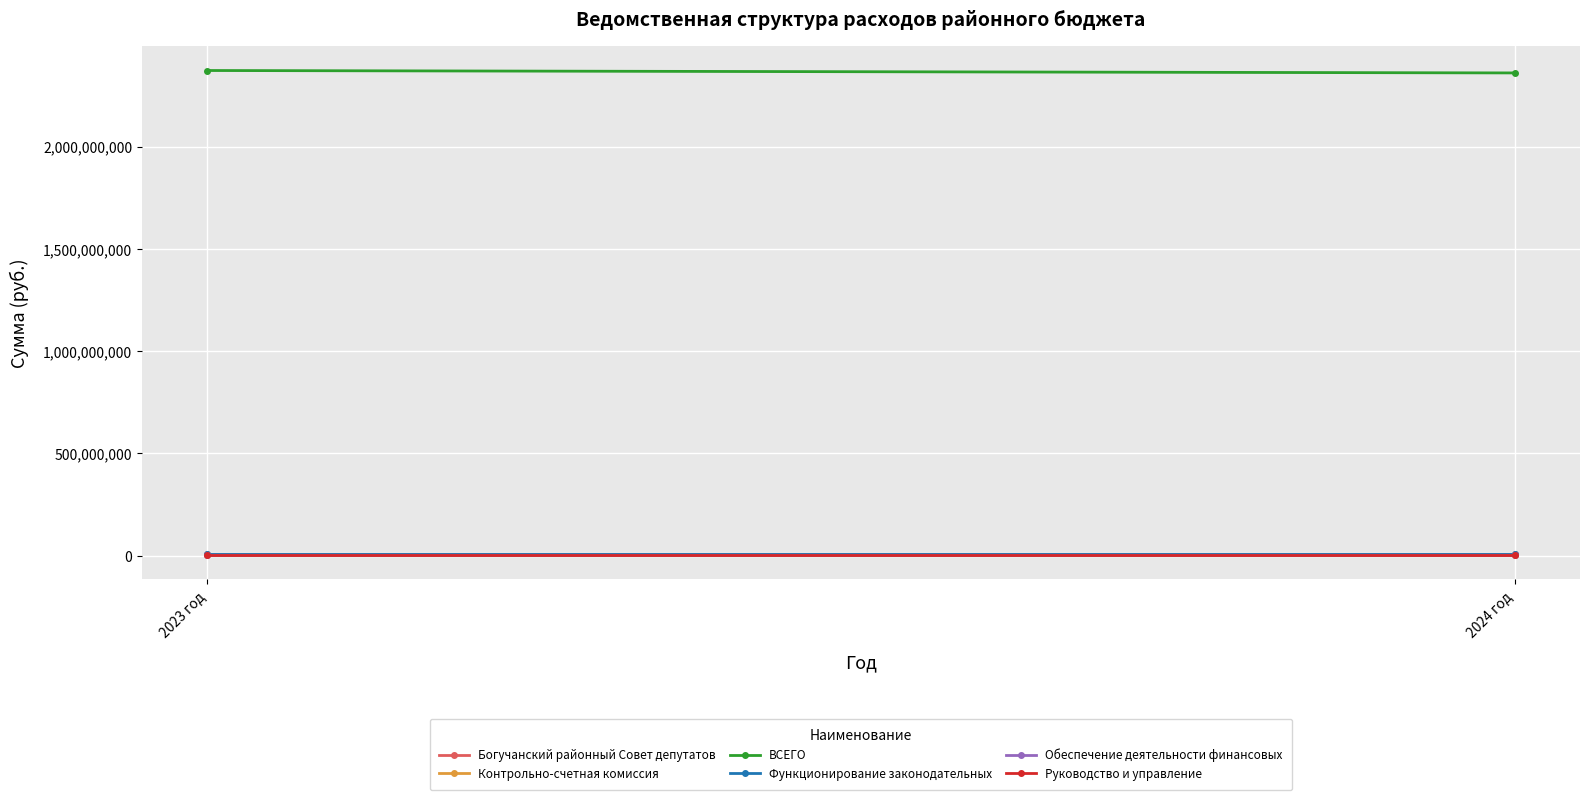

Reading left to right, list all the values displayed in this chart.

Богучанский районный Совет депутатов: 7274170.0	7274170.0
Контрольно-счетная комиссия: 2324622.0	2324622.0
ВСЕГО: 2371736603.3	2359899854.2
Функционирование законодательных: 7274170.0	7274170.0
Обеспечение деятельности финансовых: 2324622.0	2324622.0
Руководство и управление: 3313923.0	3313923.0